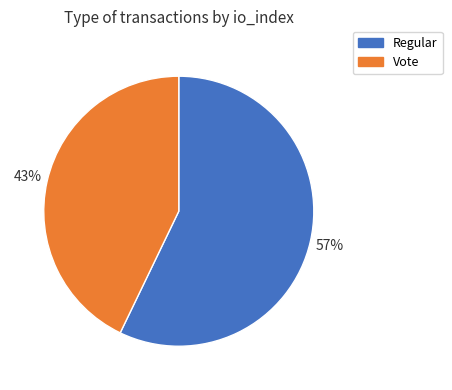

Which category accounts for the majority?

Regular